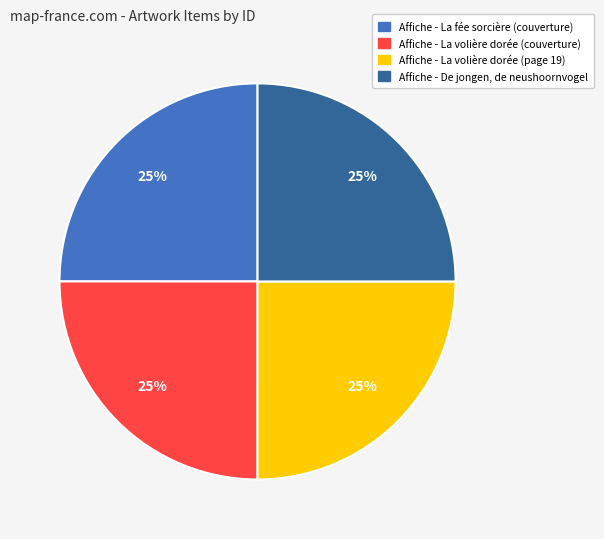

Count the number of slices in the pie.

4